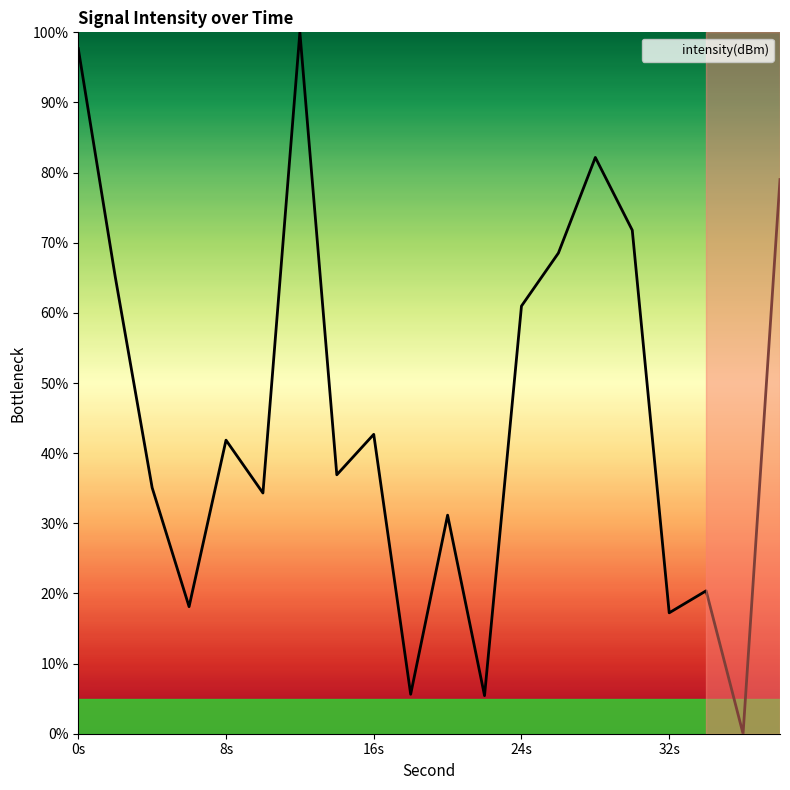

What is the greatest value displayed?

100.0